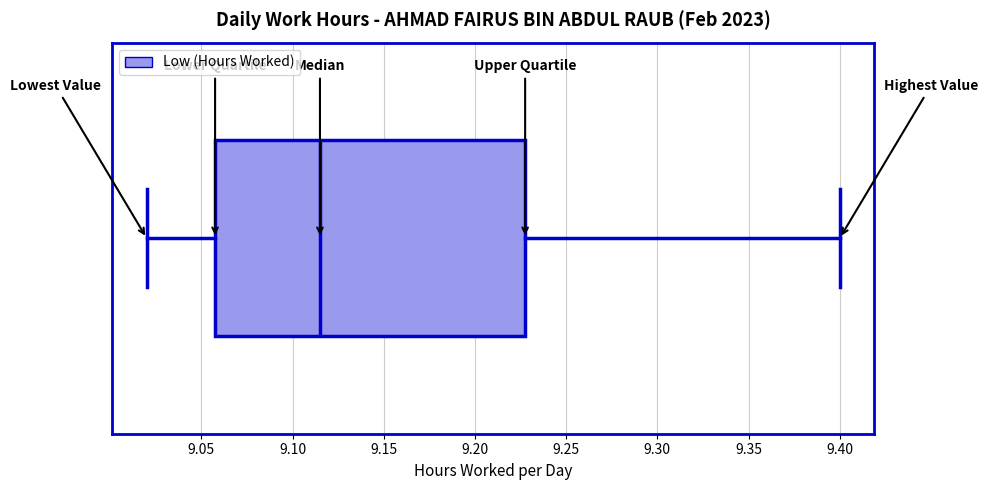

Where is the left edge of the box on the x-axis? The values are not printed on the chart, so give them approximately, as read against the axis.

9.060